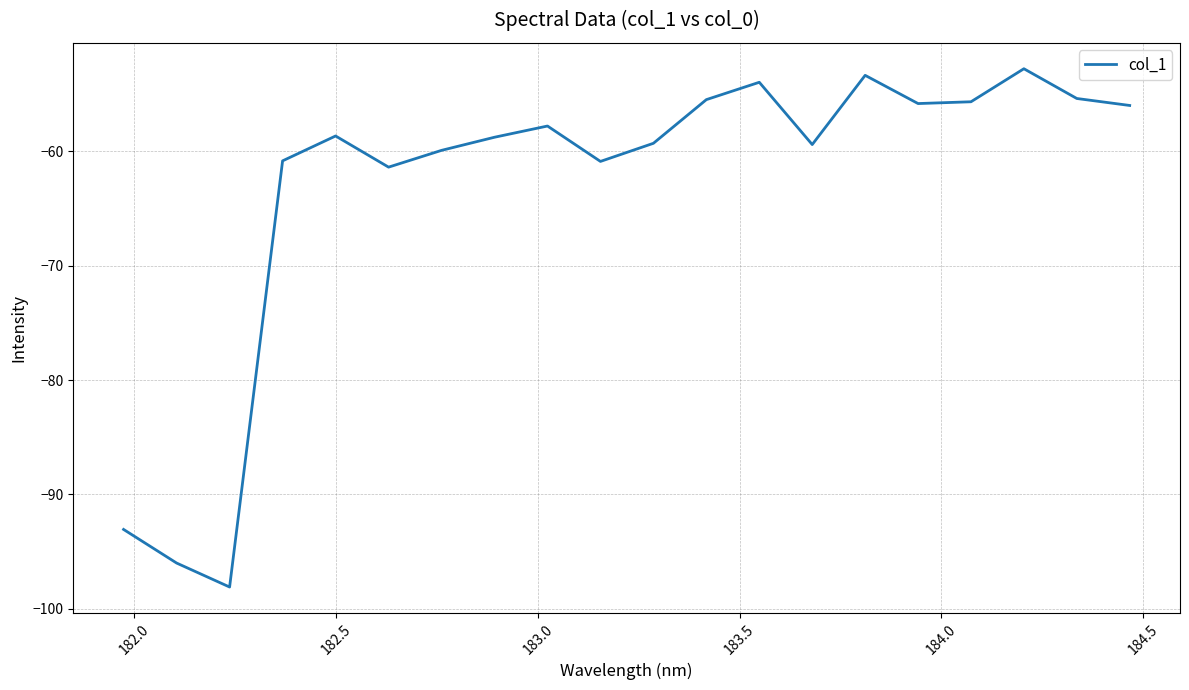

What is the maximum value shown in the chart?

-52.8